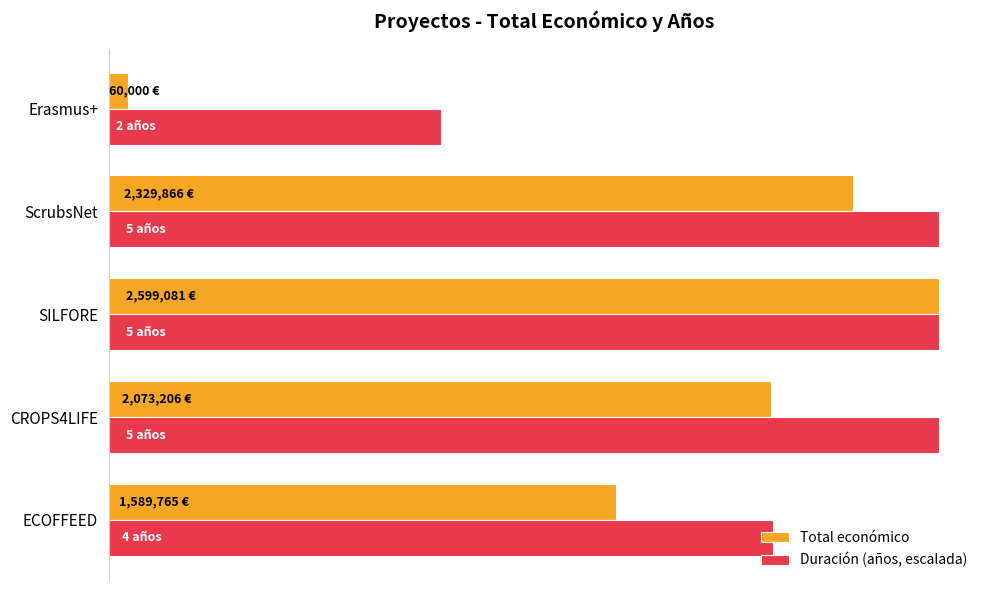

What are all the series names shown in the legend?

Total económico, Duración (años, escalada)